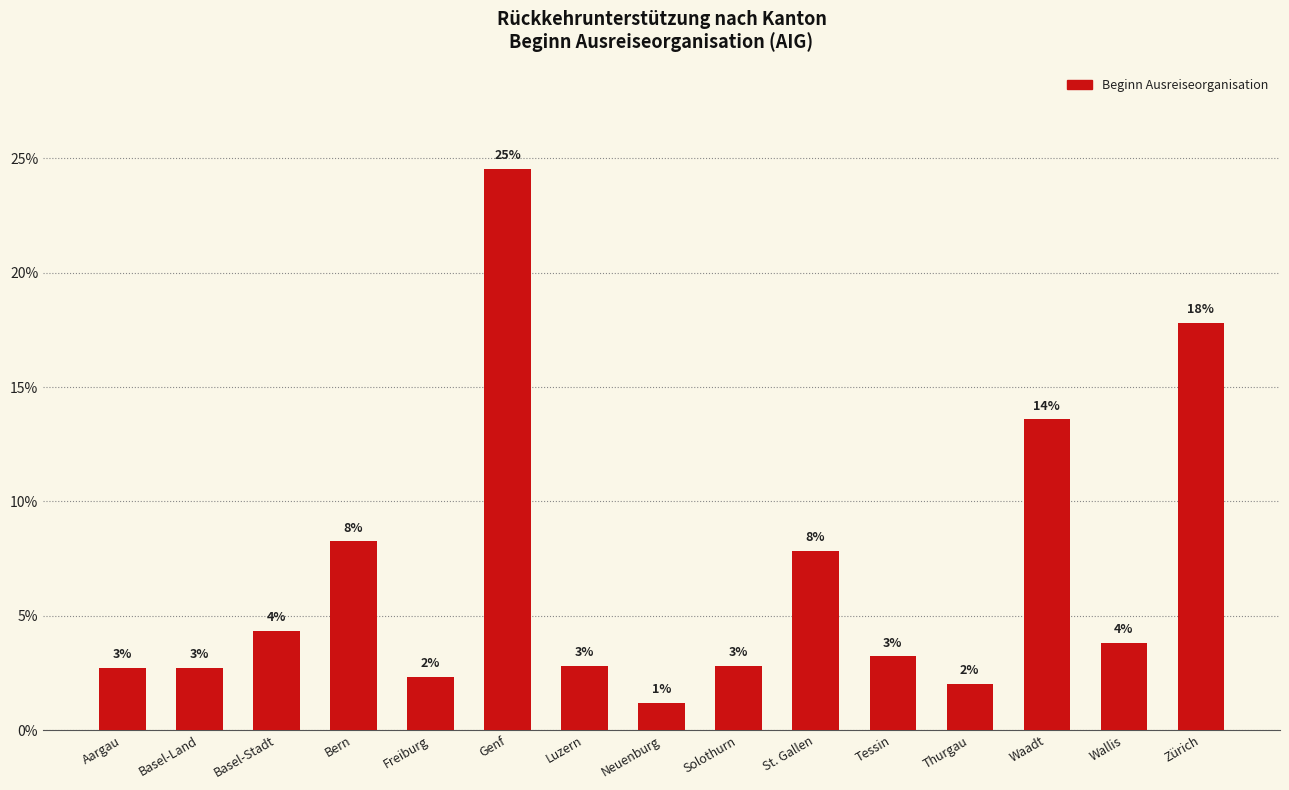

Are the bars horizontal?

No